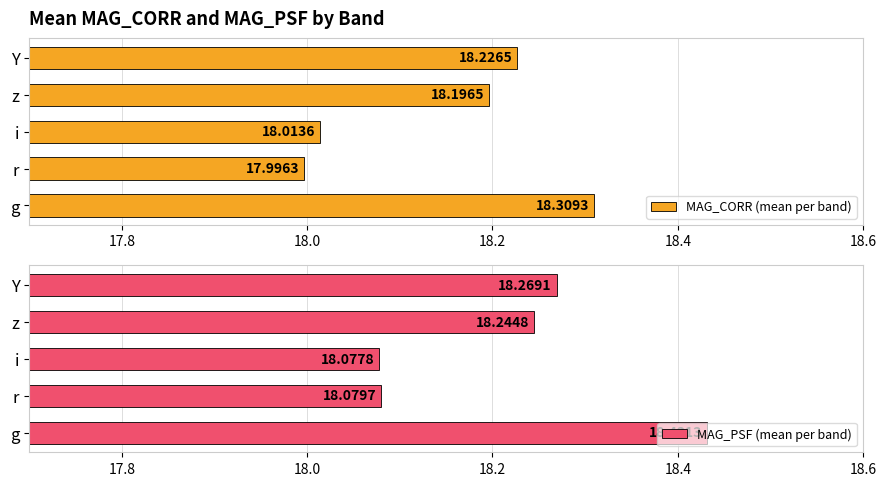

At which label is MAG_CORR (mean per band) closest to 18?

r